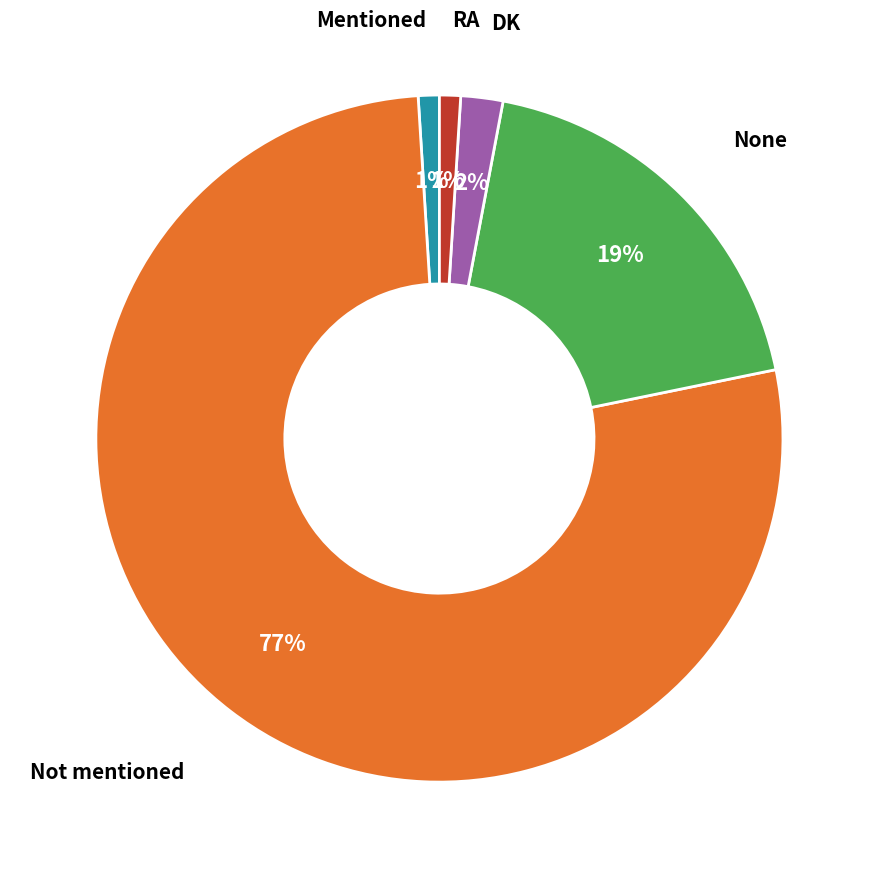

To the nearest percent, what is the average slice percentage?

20%